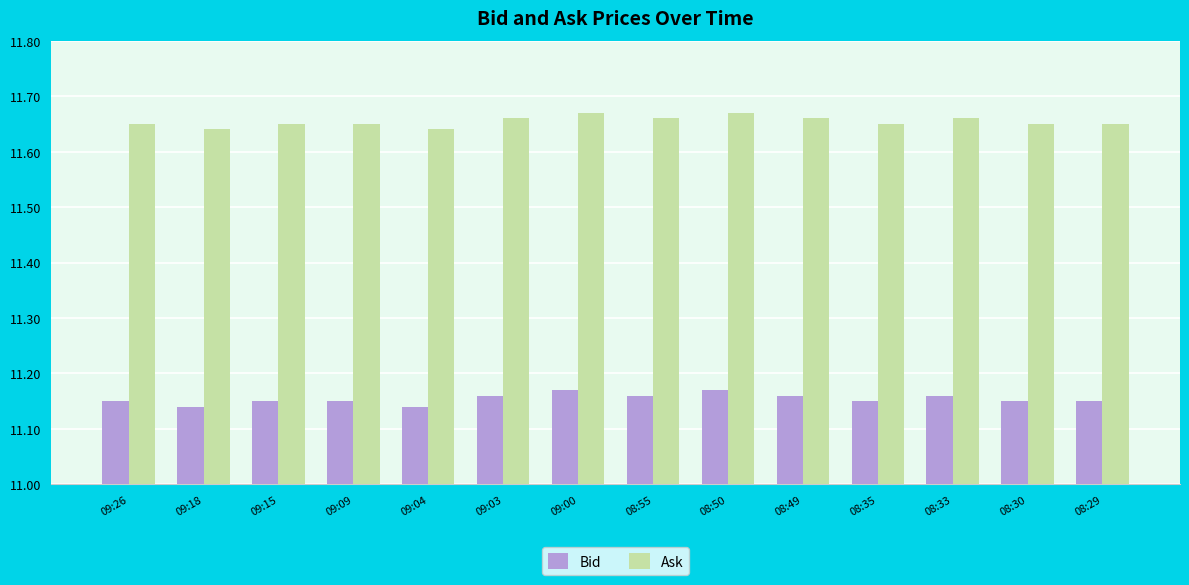

List the series in order of their peak value, highest first.

Ask, Bid